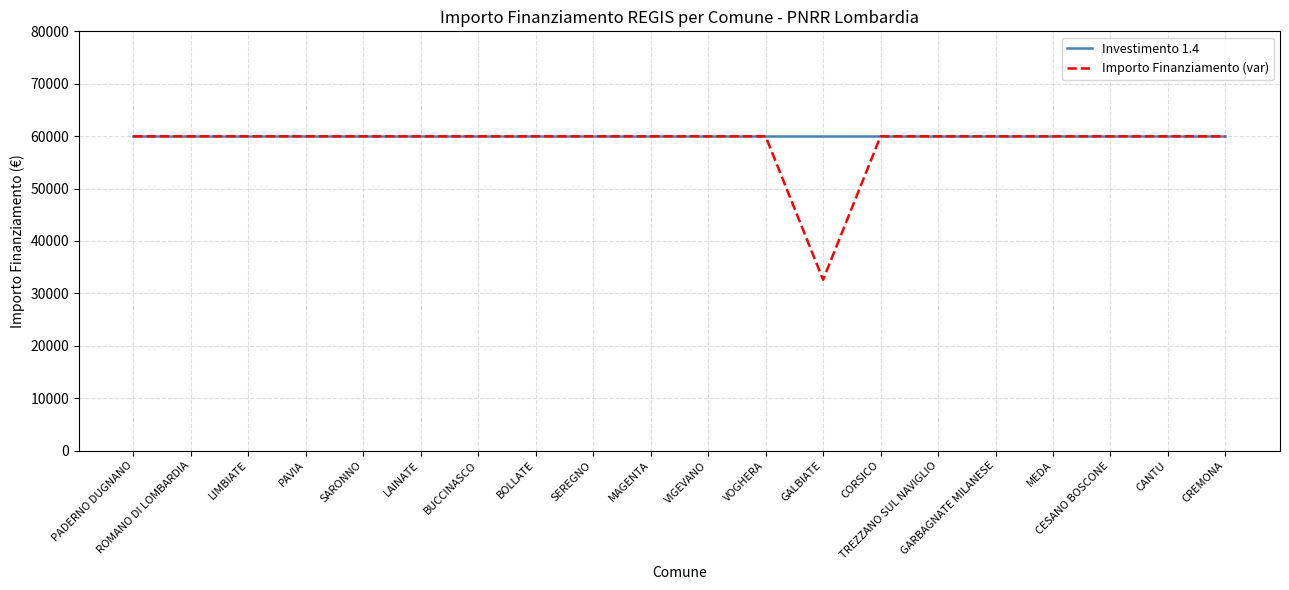

What is the greatest value displayed?

59966